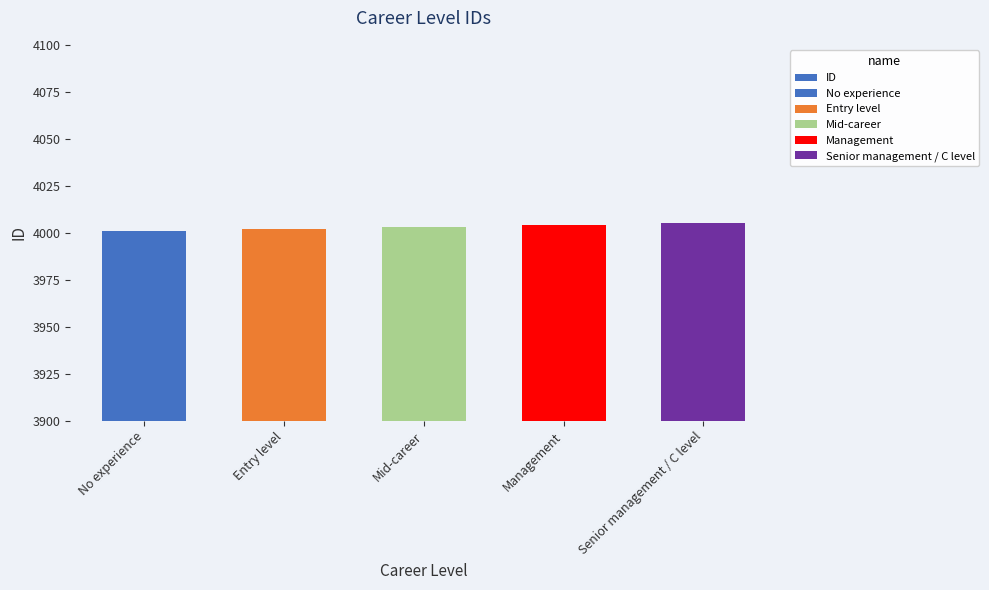

Reading left to right, what are all the values shown in this chart?

No experience=4001	Entry level=4002	Mid-career=4003	Management=4004	Senior management / C level=4005